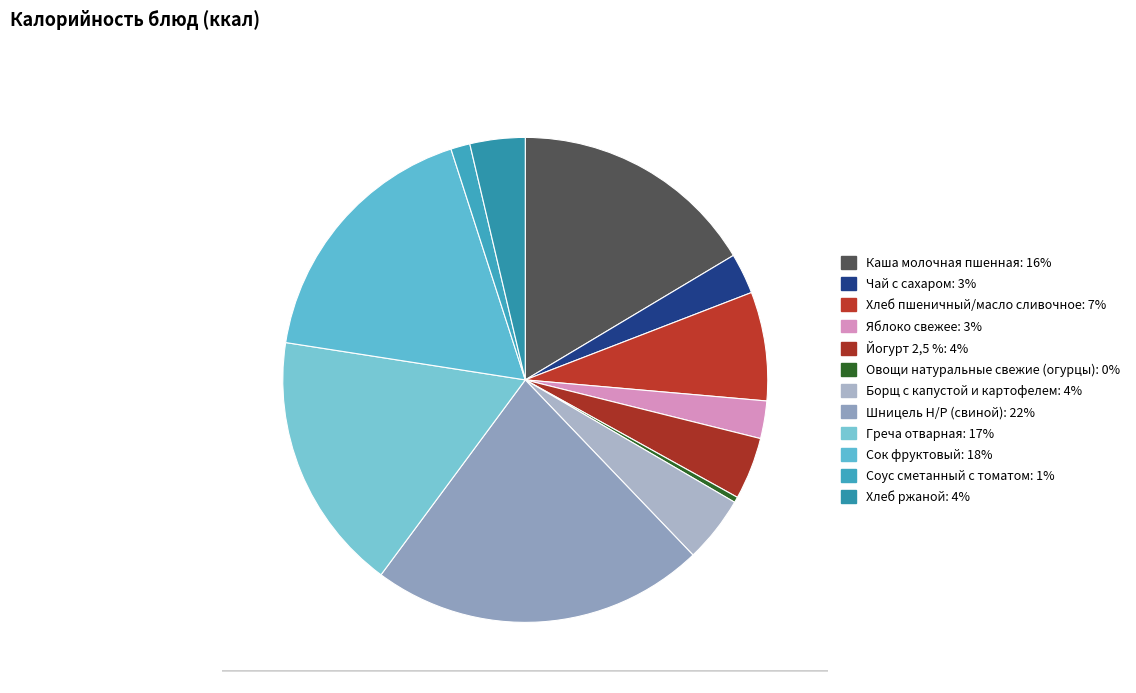

To the nearest percent, what is the average slice percentage?

8%